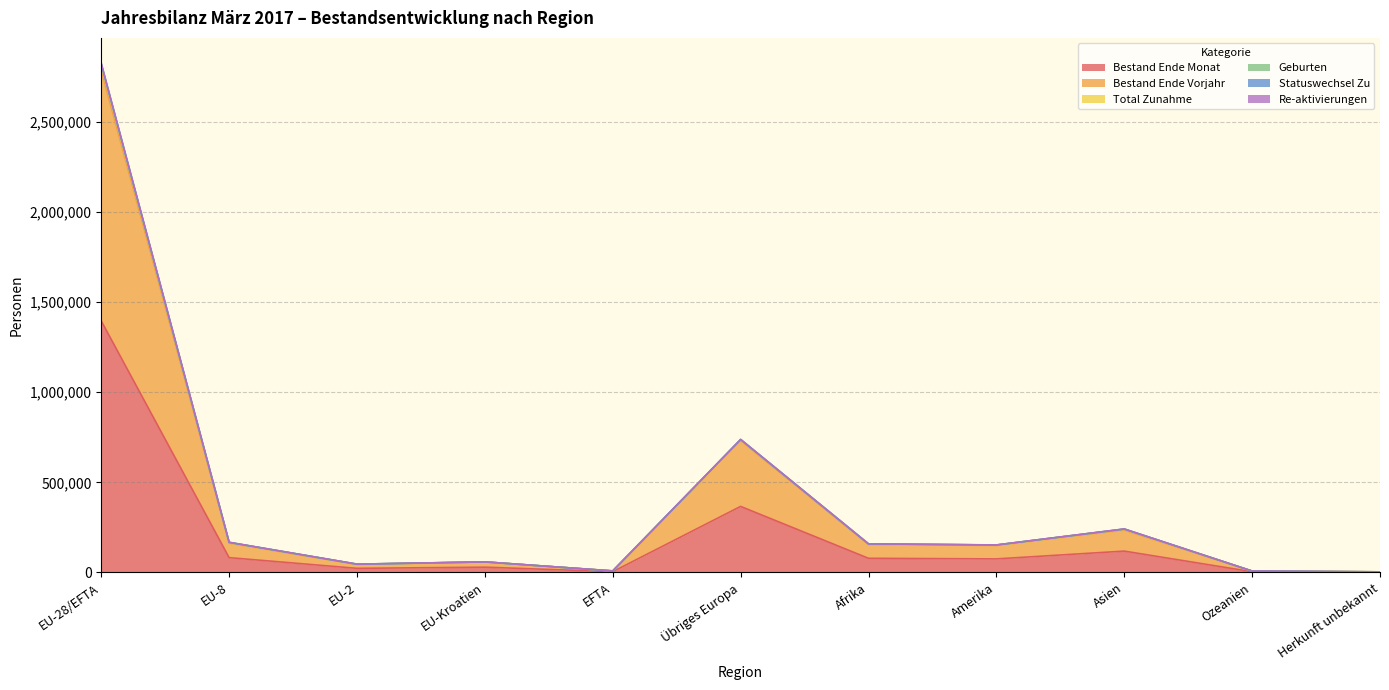

What is the sum of the Re-aktivierungen values at Herkunft unbekannt and Übriges Europa?

740582